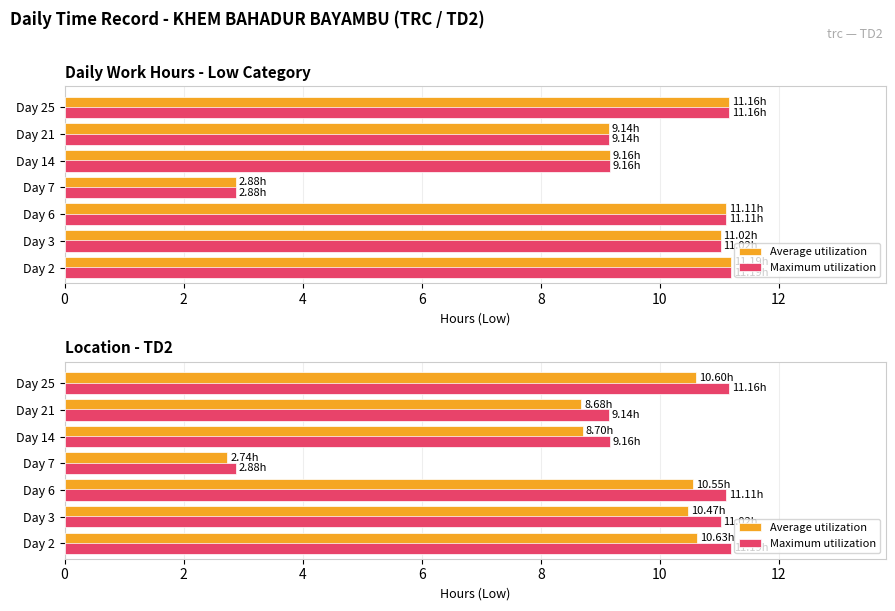

What is the minimum value shown in the chart?

2.7